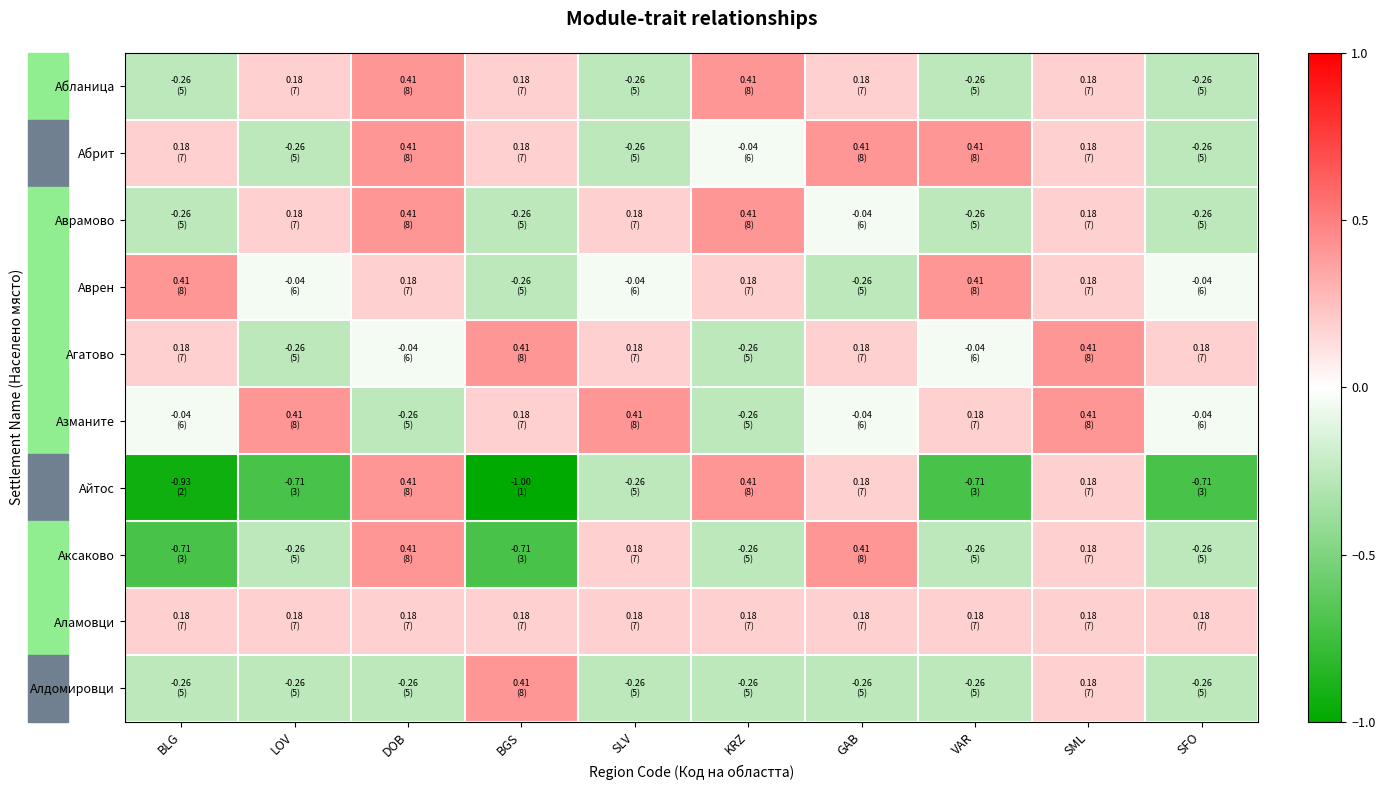

At which category is the sum across all series the highest?

SML